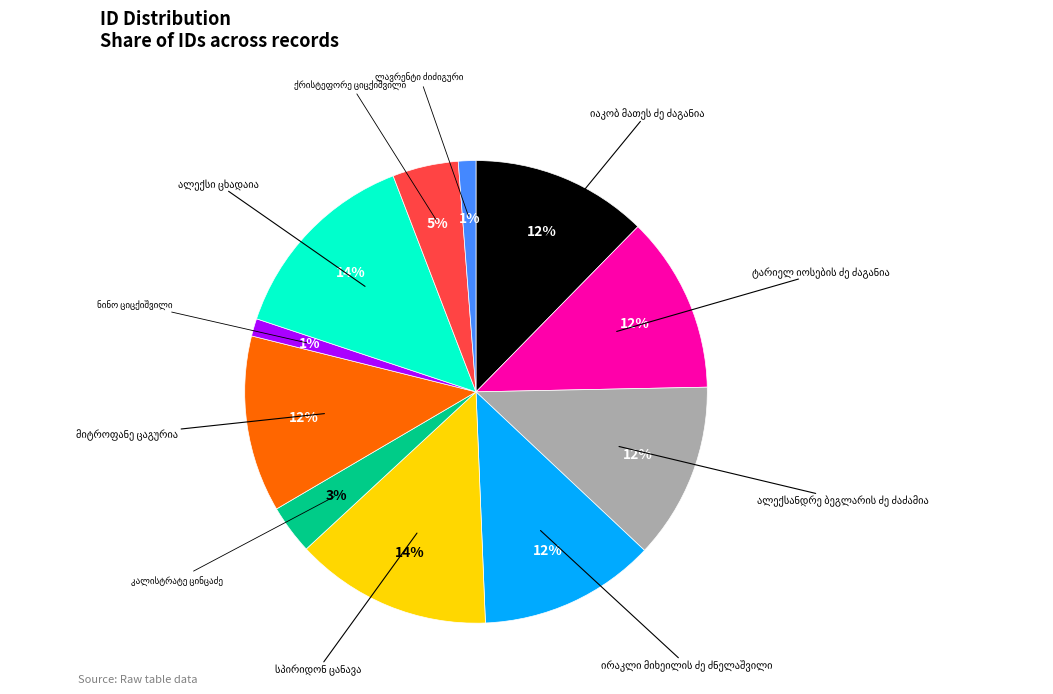

Does any single category account for the majority?

No